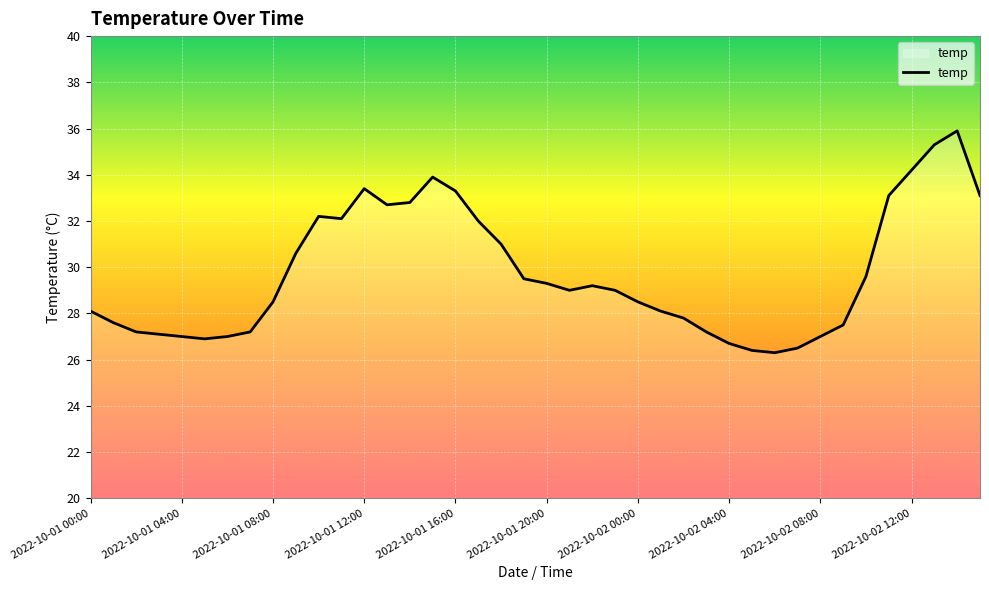

What is the minimum value shown in the chart?

26.3